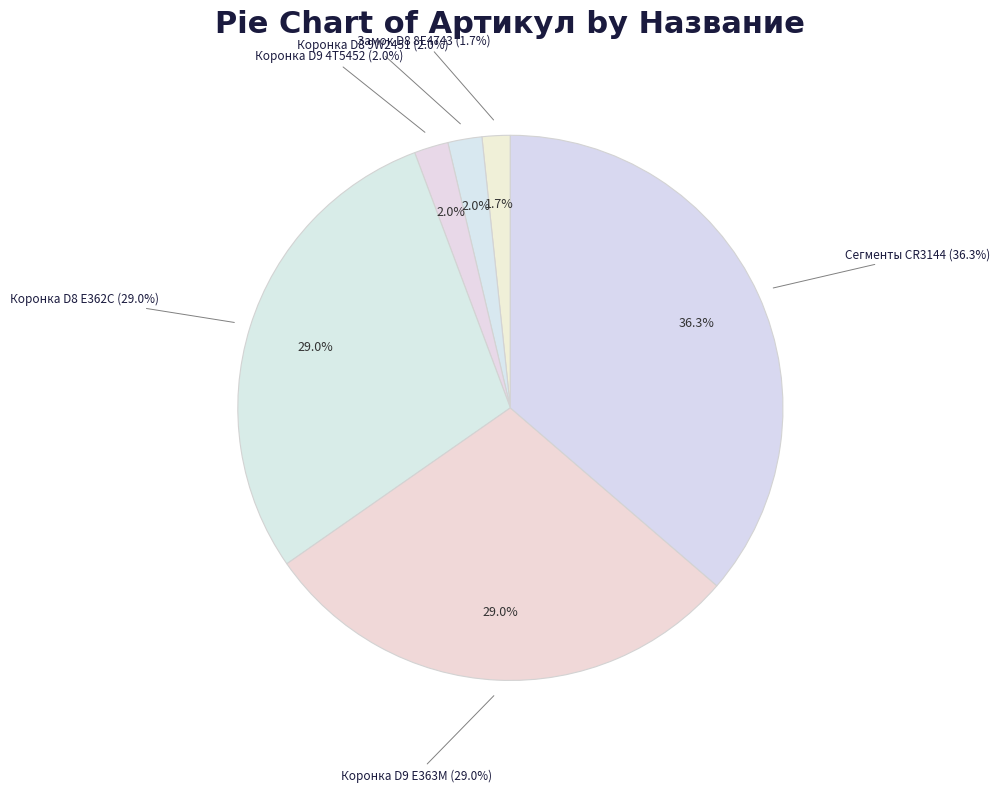

Between Коронка рыхлителя Caterpillar D9 4T5452 and Группа сегментов звездочки 9 шт CR3144, which is larger?

Группа сегментов звездочки 9 шт CR3144